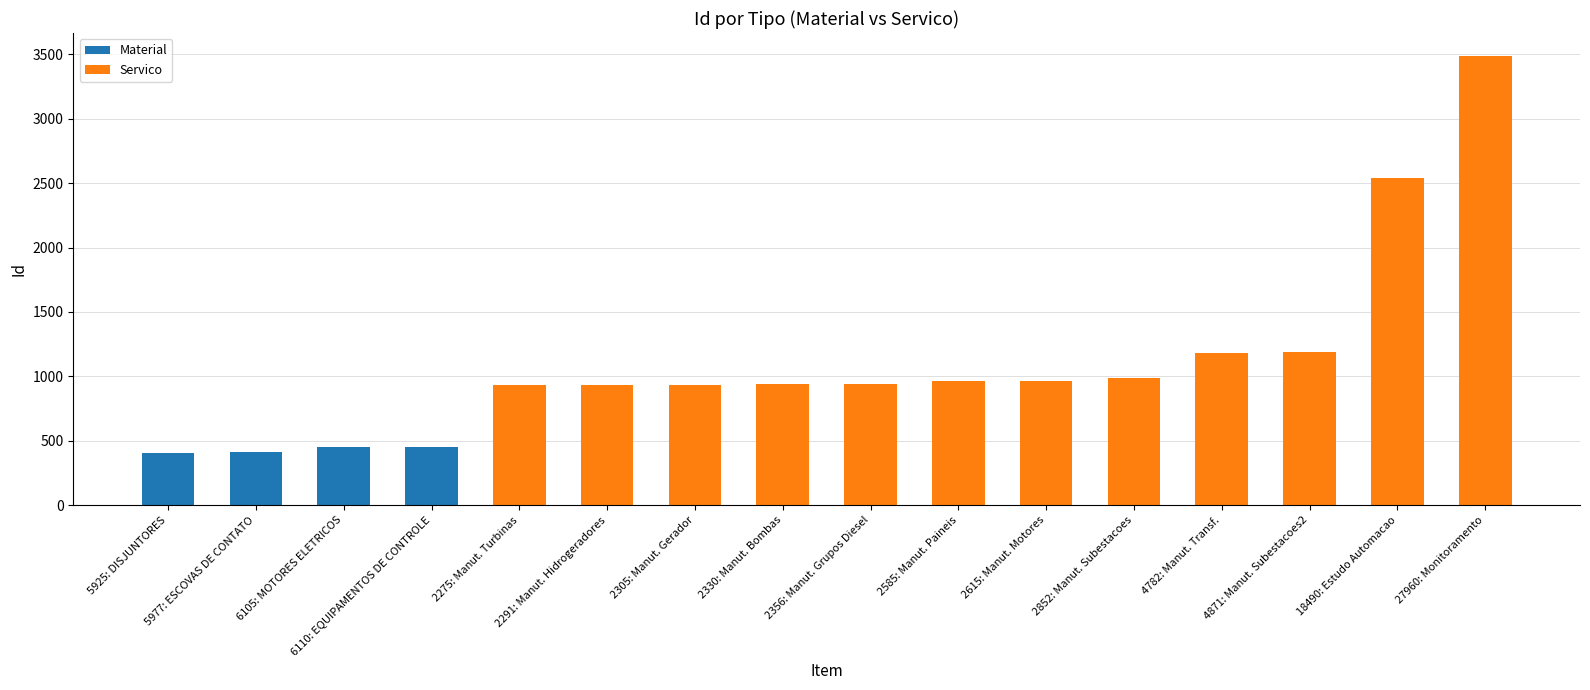

At which category is the sum across all series the highest?

27960: Monitoramento